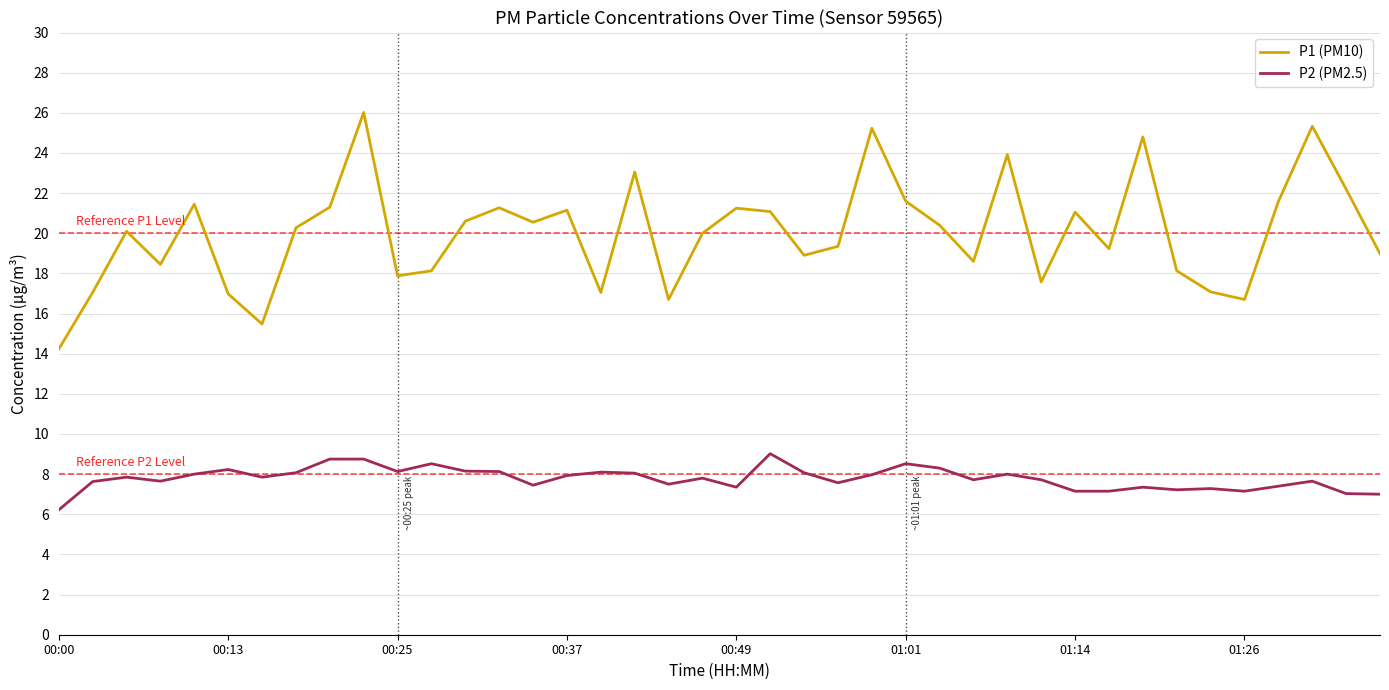

List the series in order of their overall mean, lowest first.

P2 (PM2.5), P1 (PM10)